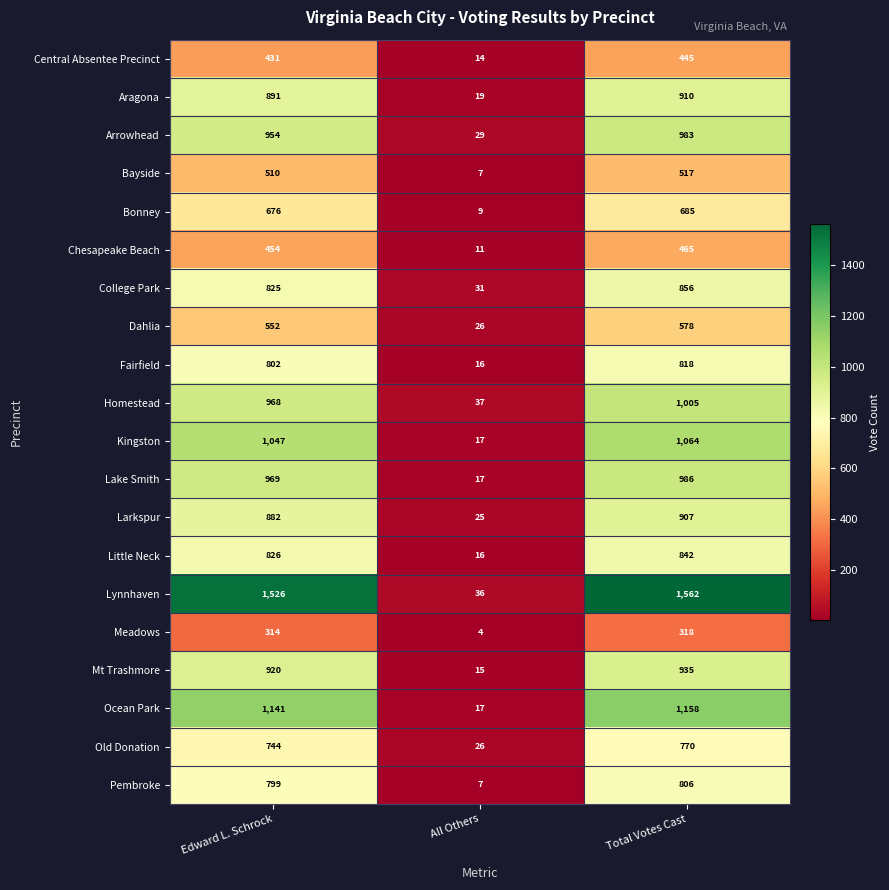

Read the Lynnhaven value at Edward L. Schrock, to the nearest 100.

1500